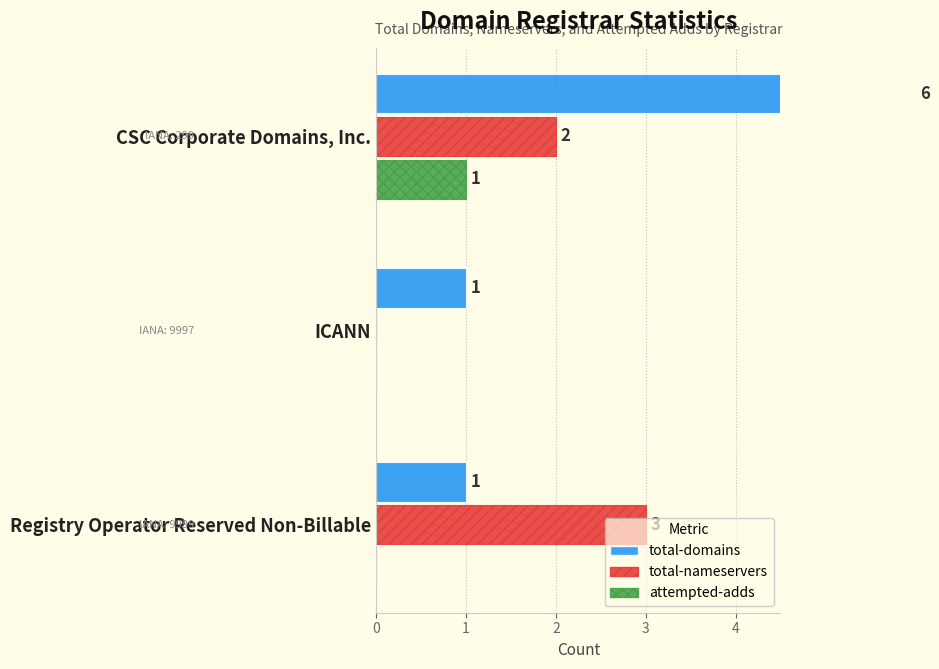

True or false: total-domains has a value of 10 at CSC Corporate Domains, Inc..

False